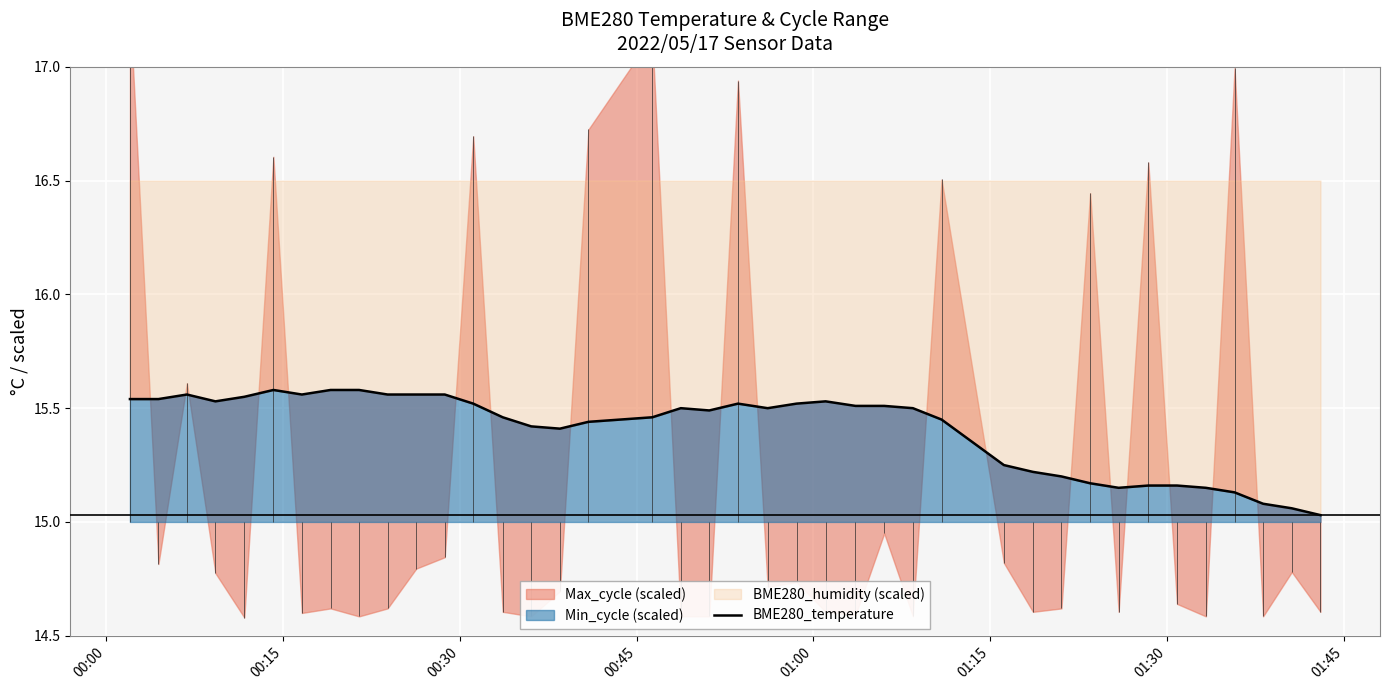

True or false: the data shows 15.5 at 00:15.

True